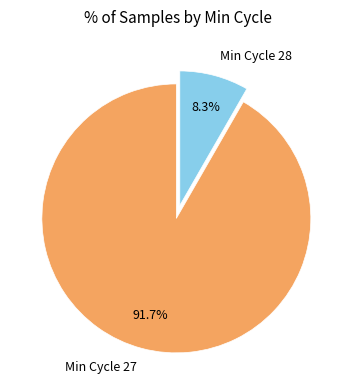

Which category has the biggest portion of the pie?

Min Cycle 27